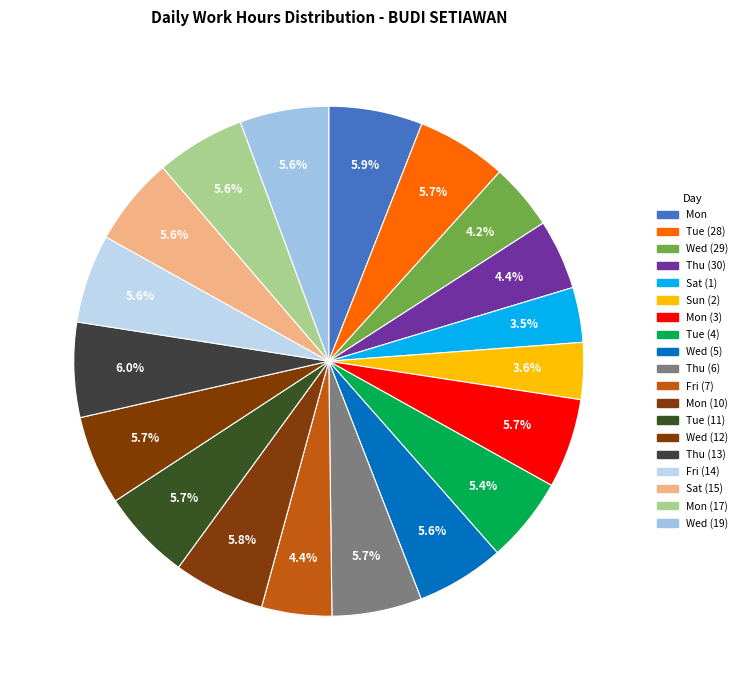

Is there any slice that represents more than half of the pie?

No